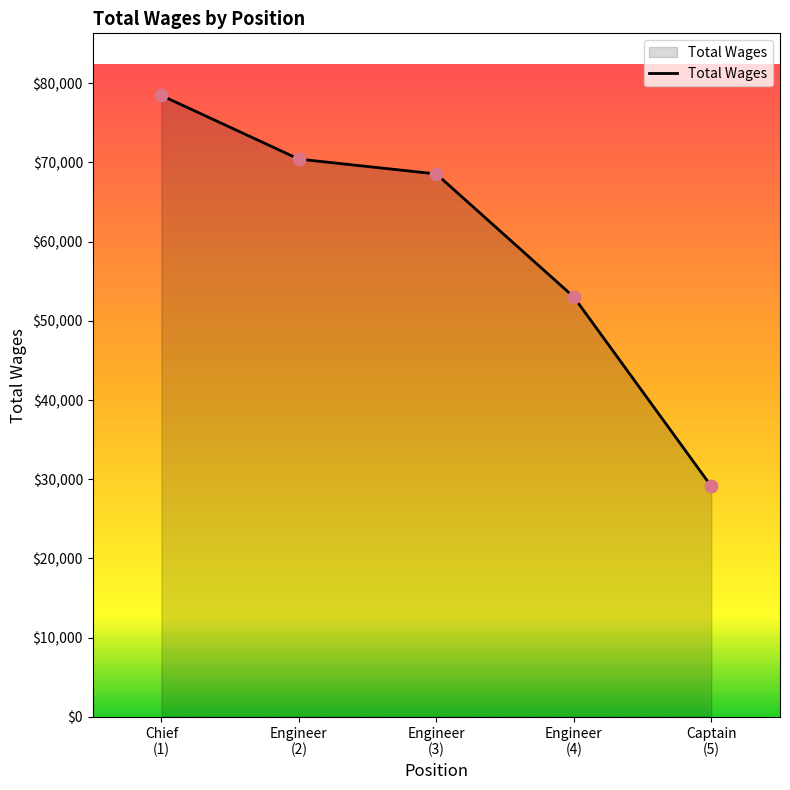

What is the sum of all values?

299561